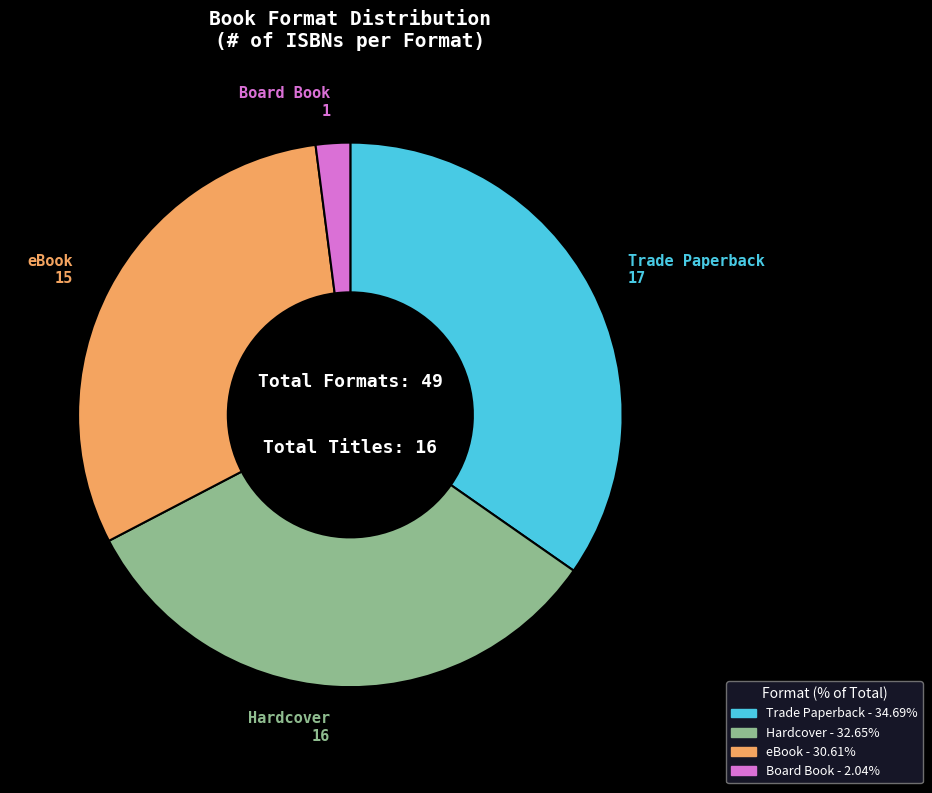

Does any single category account for the majority?

No